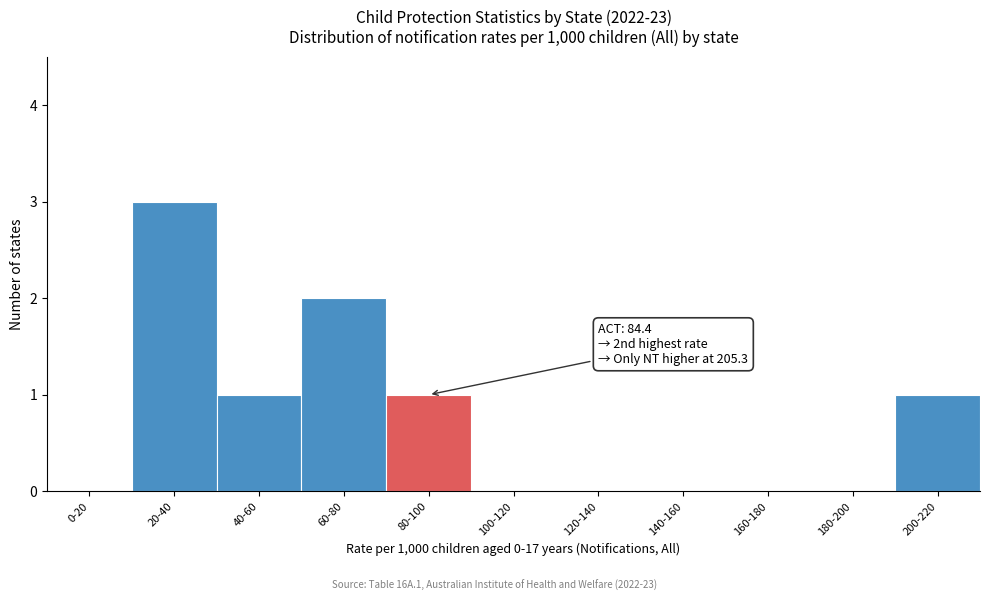

Reading right to left, transcribe all the data shown in this chart.

200-220=1	180-200=0	160-180=0	140-160=0	120-140=0	100-120=0	80-100=1	60-80=2	40-60=1	20-40=3	0-20=0